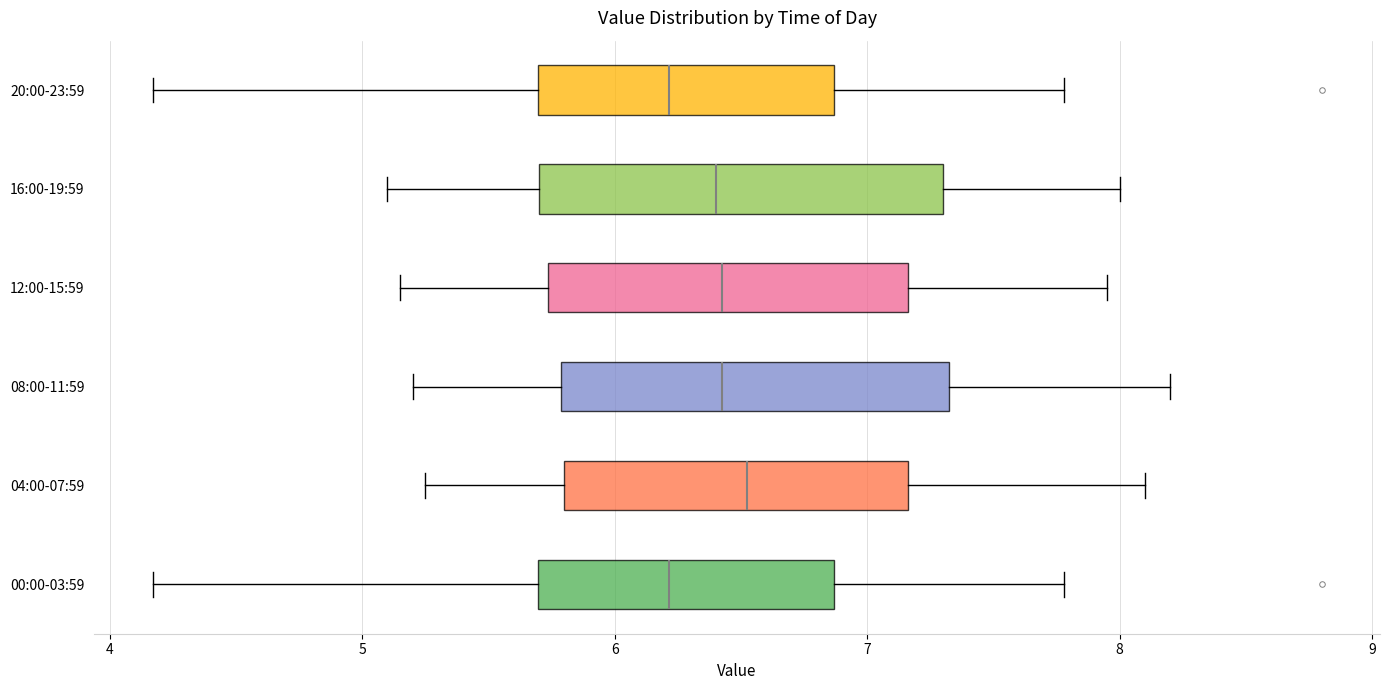

Reading bottom to top, transcribe this box plot: for each box, give where its median line is, the range the box spans, and where its two whiskers end, as read against the x-axis. The values are not printed on the chart, so give them approximately, as read against the axis.

00:00-03:59: median 6.2, box 5.7 to 6.9, whiskers 4.2 to 7.8
04:00-07:59: median 6.5, box 5.8 to 7.2, whiskers 5.3 to 8.1
08:00-11:59: median 6.4, box 5.8 to 7.3, whiskers 5.2 to 8.2
12:00-15:59: median 6.4, box 5.7 to 7.2, whiskers 5.2 to 8.0
16:00-19:59: median 6.4, box 5.7 to 7.3, whiskers 5.1 to 8.0
20:00-23:59: median 6.2, box 5.7 to 6.9, whiskers 4.2 to 7.8